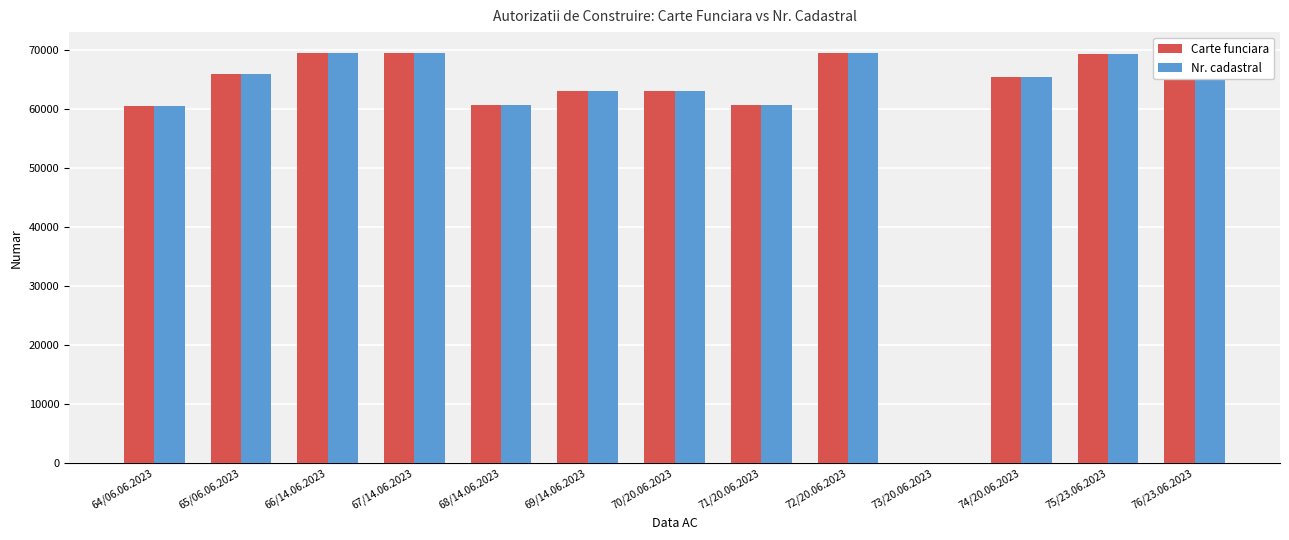

Is the value of Nr. cadastral at 75/23.06.2023 greater than the value of Carte funciara at 64/06.06.2023?

Yes